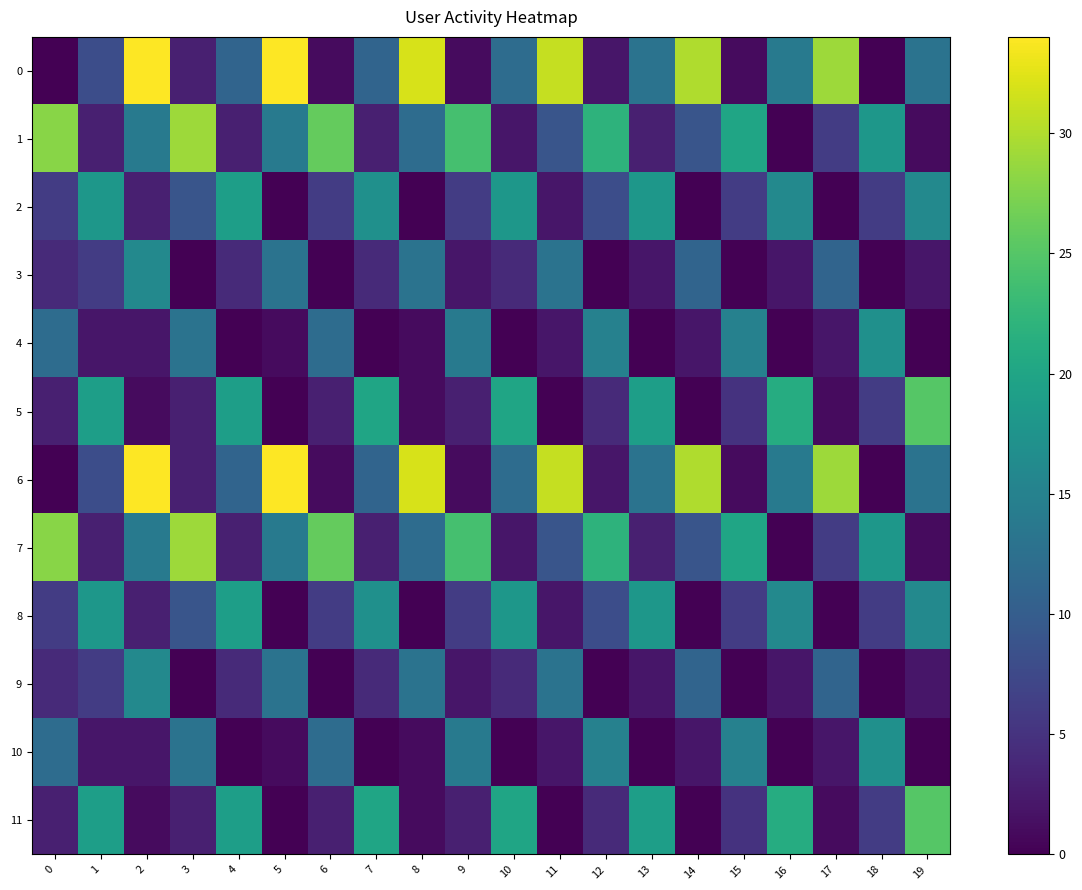

What is the spread (max minus min) of values at 14?

30